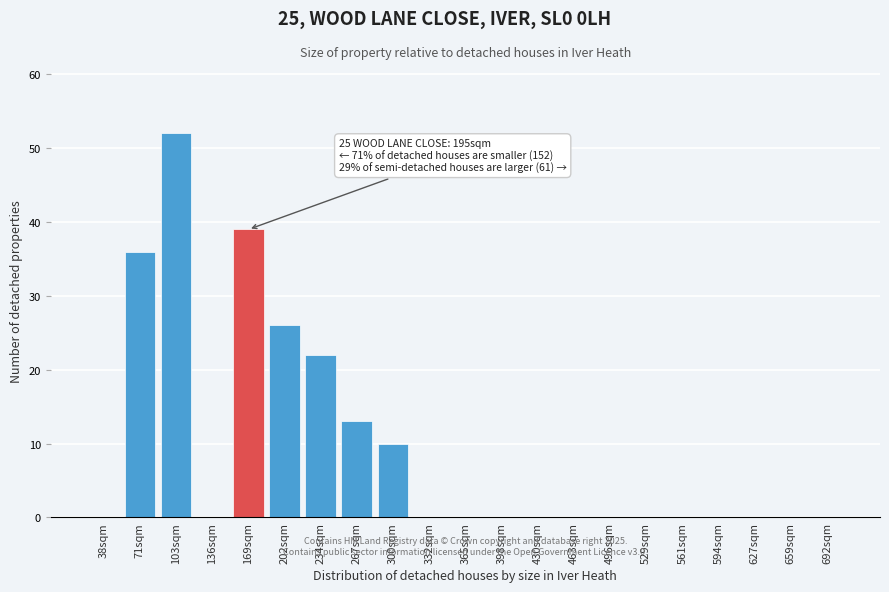

Reading right to left, extract all data points from this chart.

692sqm=0	659sqm=0	627sqm=0	594sqm=0	561sqm=0	529sqm=0	496sqm=0	463sqm=0	430sqm=0	398sqm=0	365sqm=0	332sqm=0	300sqm=10	267sqm=13	234sqm=22	202sqm=26	169sqm=39	136sqm=0	103sqm=52	71sqm=36	38sqm=0